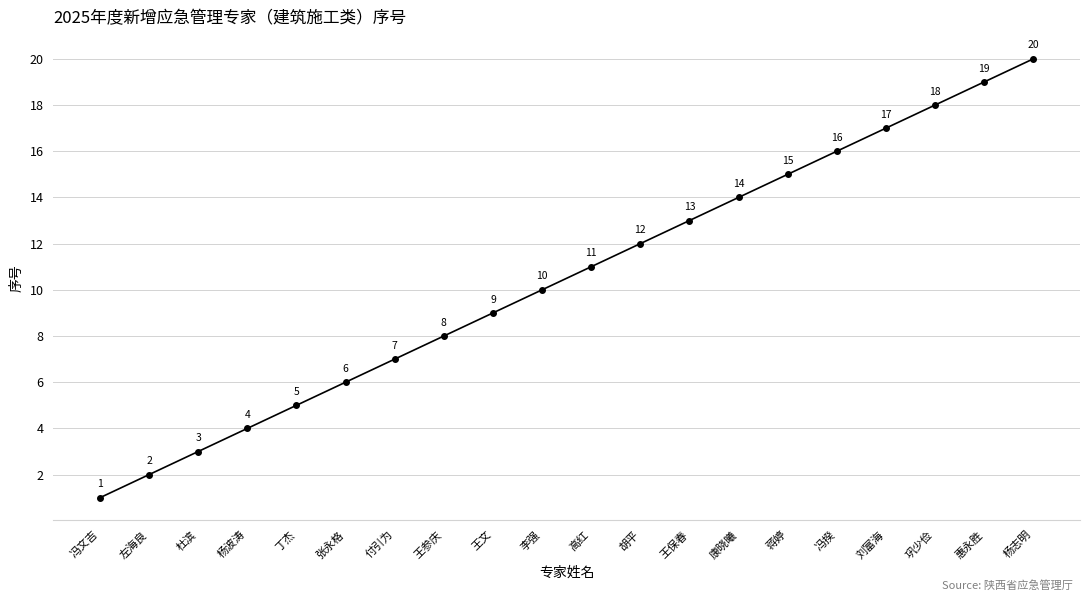

What value does the data have at 胡平, to the nearest 10?

10